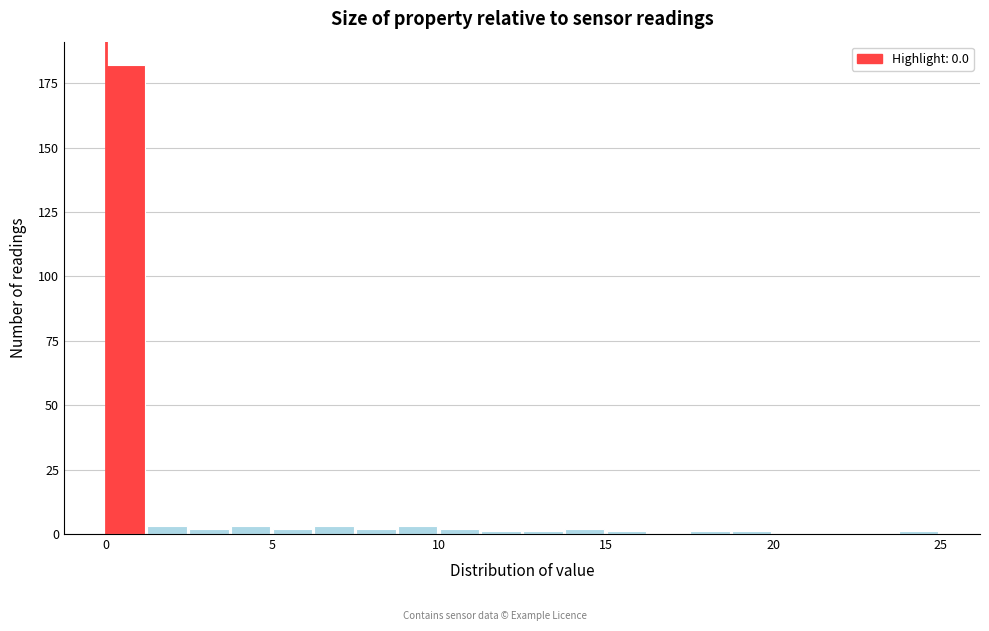

Read against the x-axis, roughly where is the centre of the tallest bar?

0.5